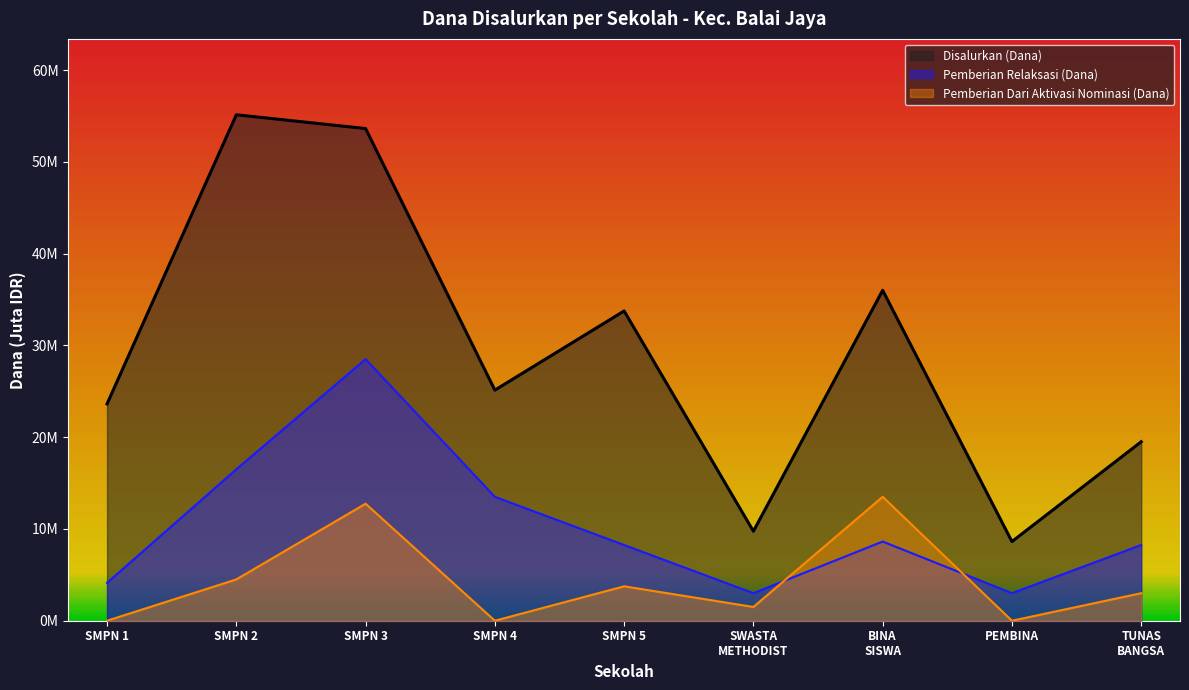

Does the chart display data point markers on the line(s)?

No